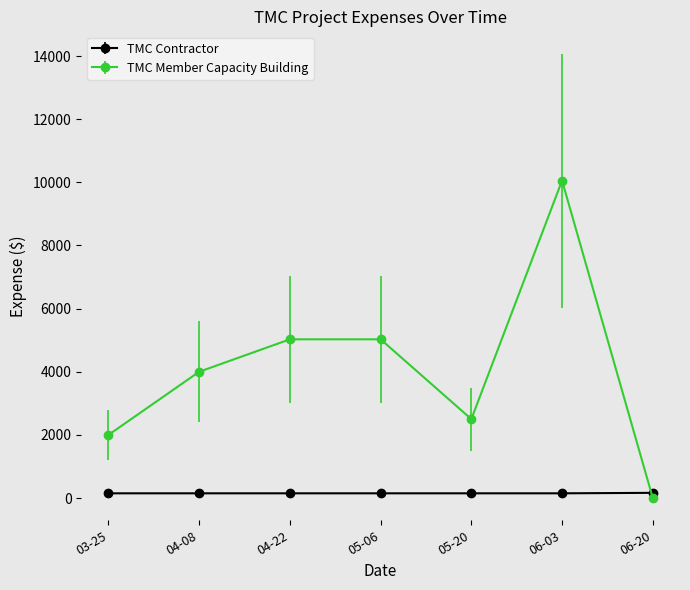

List the series in order of their overall mean, lowest first.

TMC Contractor, TMC Member Capacity Building